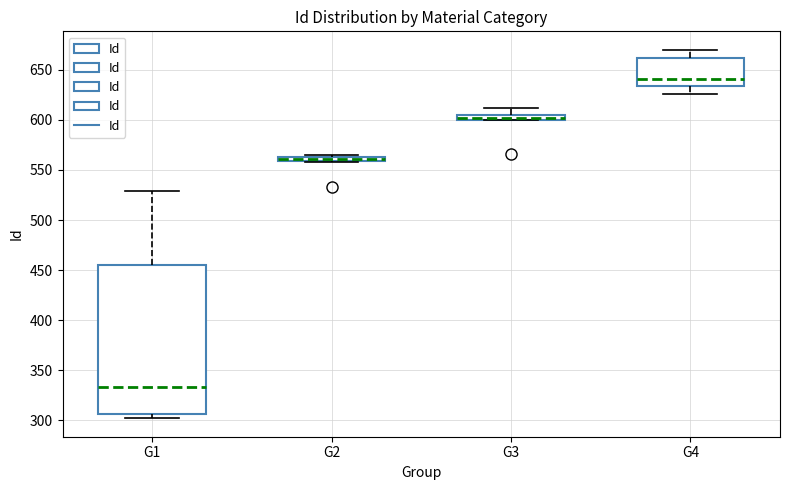

Comparing the boxes themselves (not the whiskers), which one is the tallest?

G1